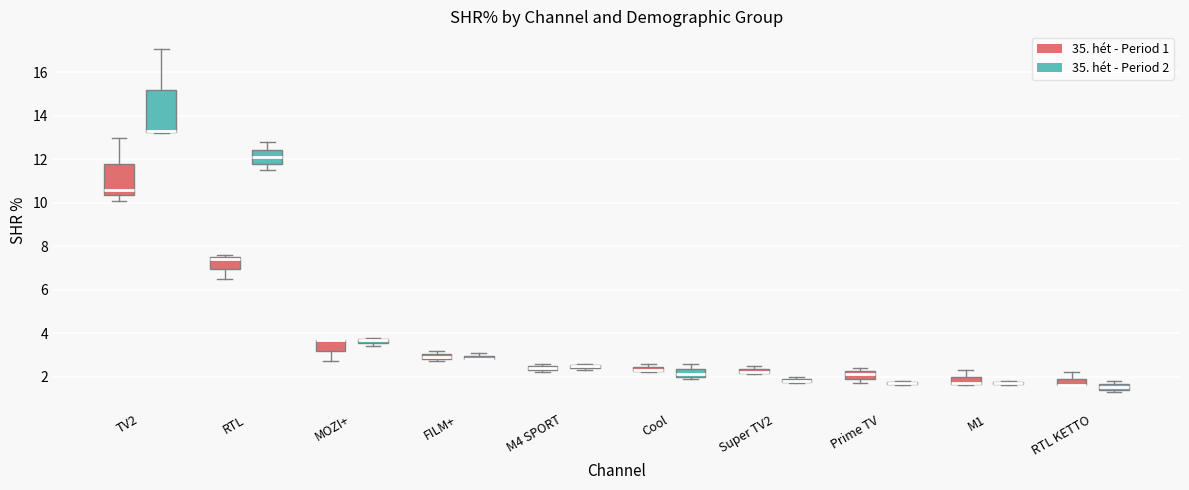

Comparing the boxes themselves (not the whiskers), which one is the tallest?

TV2 (35. hét - Period 2)